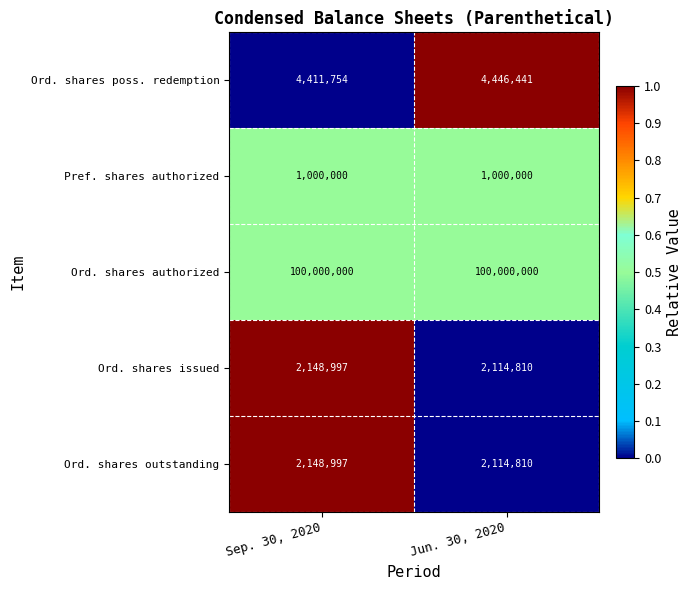

How many distinct data groups are displayed?

5